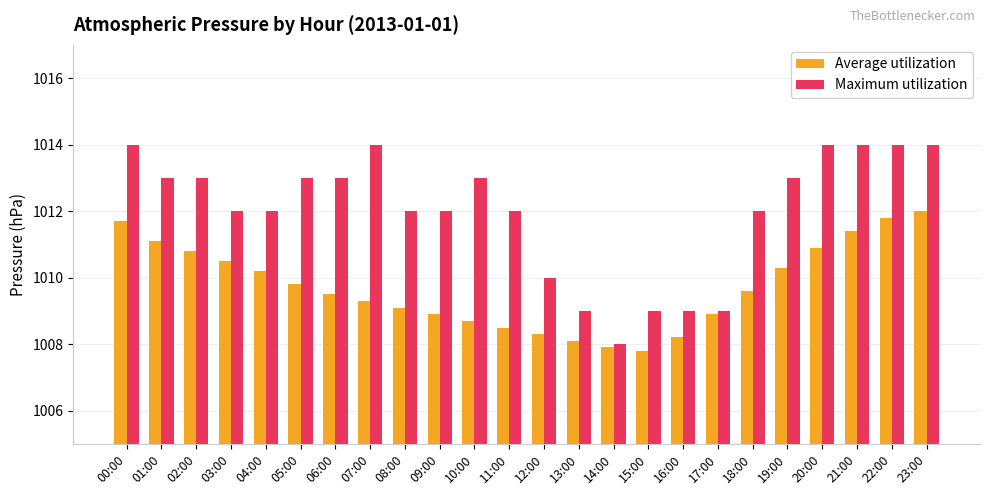

What is the difference between the second highest and minimum values in the Maximum utilization series?

6.0